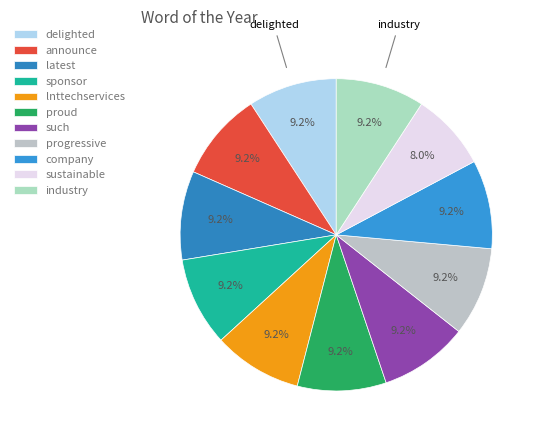

Approximately how many times larger is the value at such compared to proud?

1.0